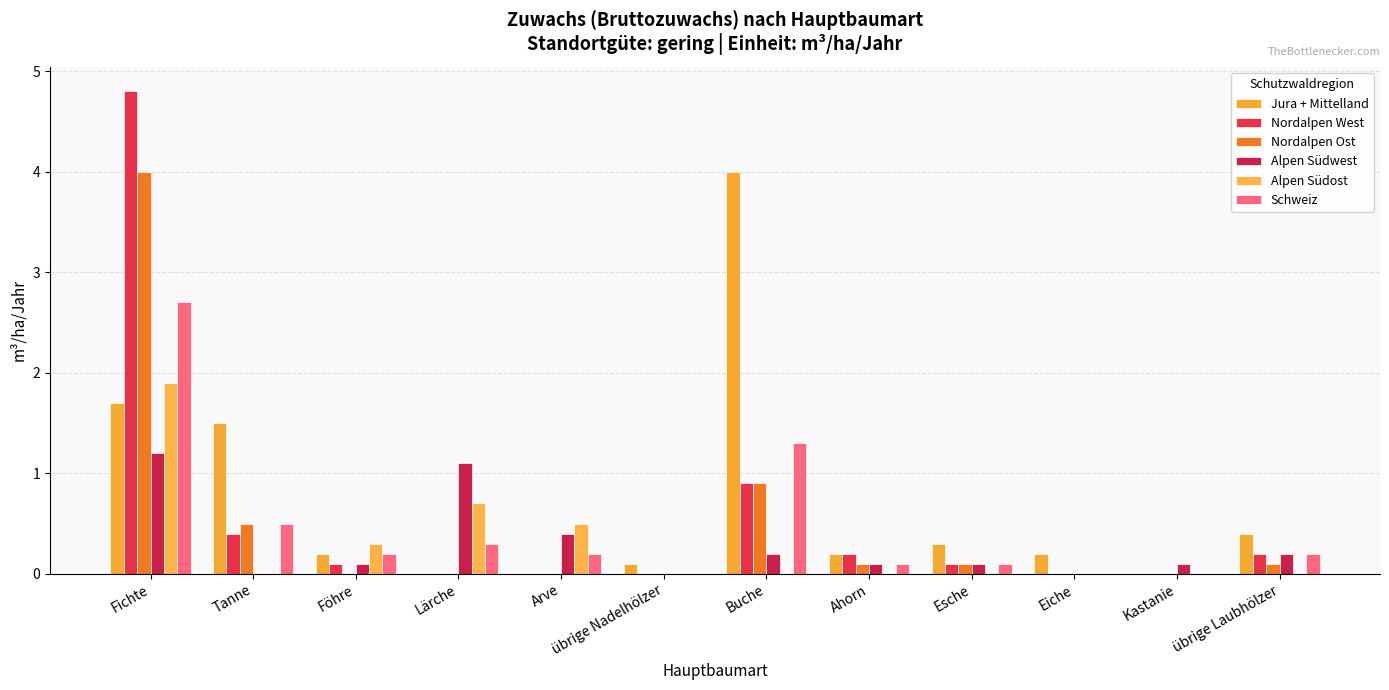

What is the approximate value of Schweiz at Fichte?

2.7